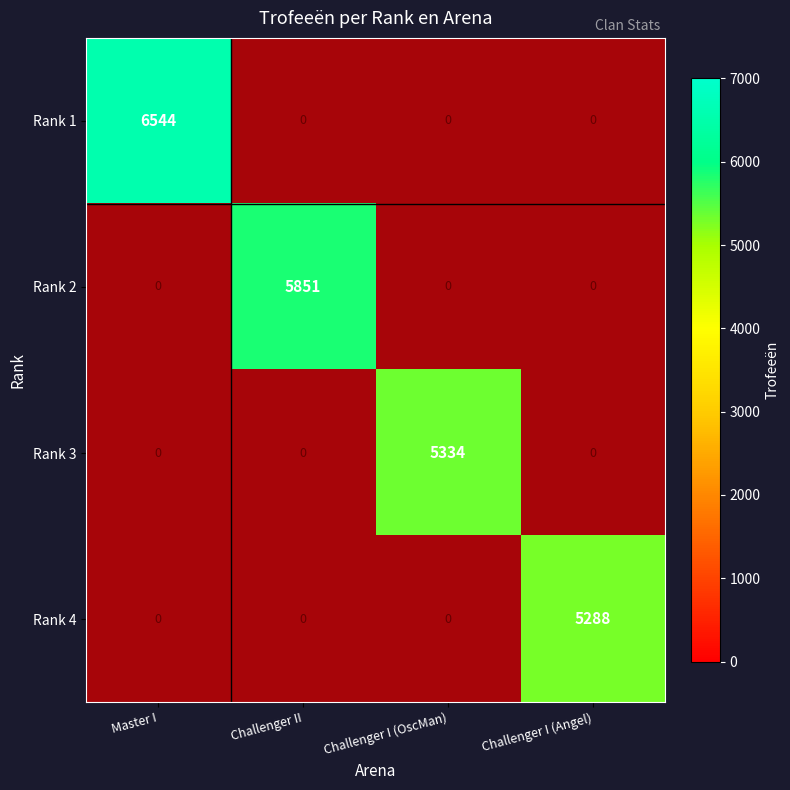

Which has a higher value, Challenger I (OscMan) or Master I?

Master I